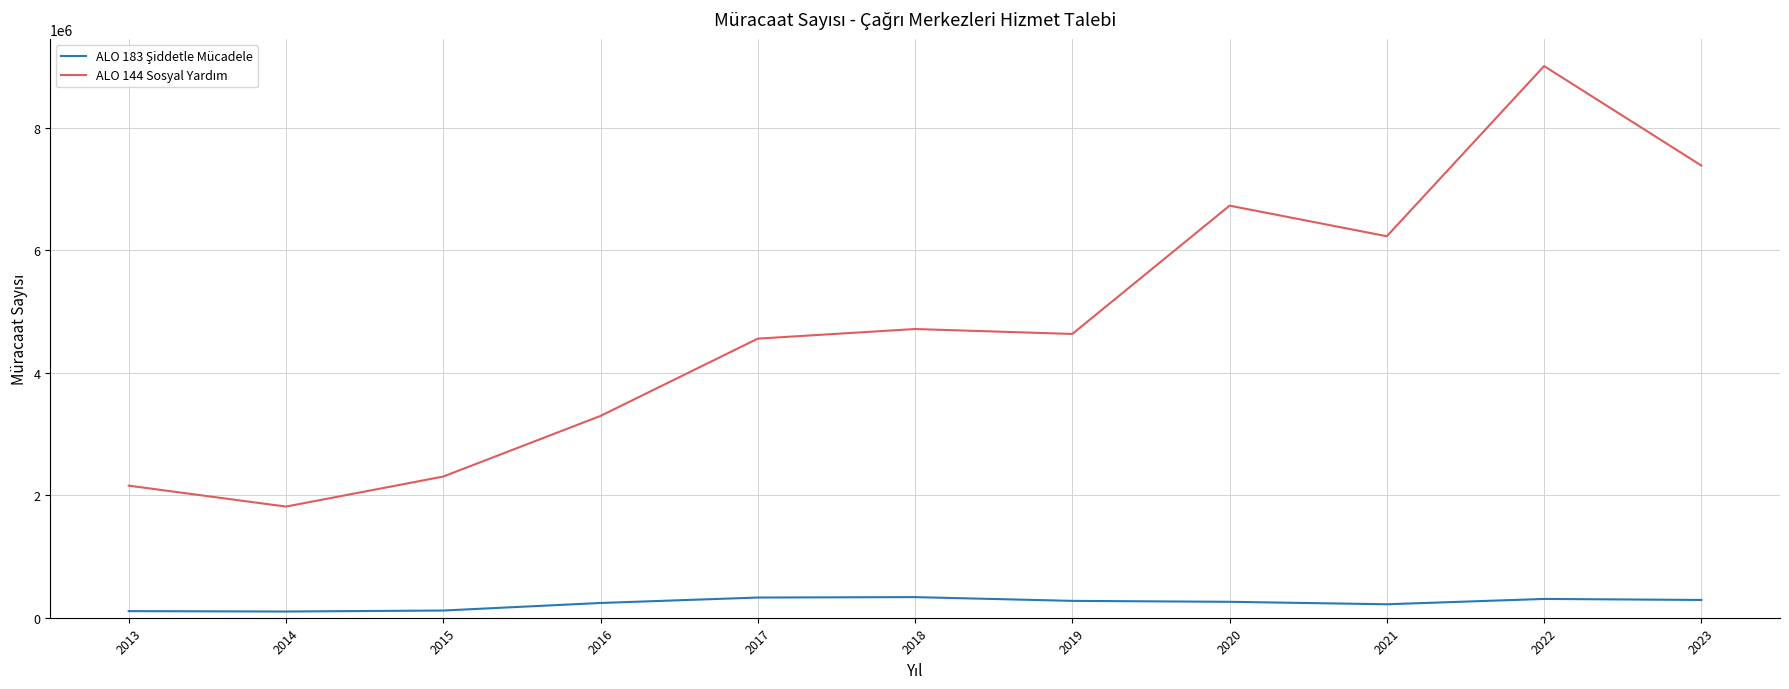

What is the total value across all series at 2022?

9314485